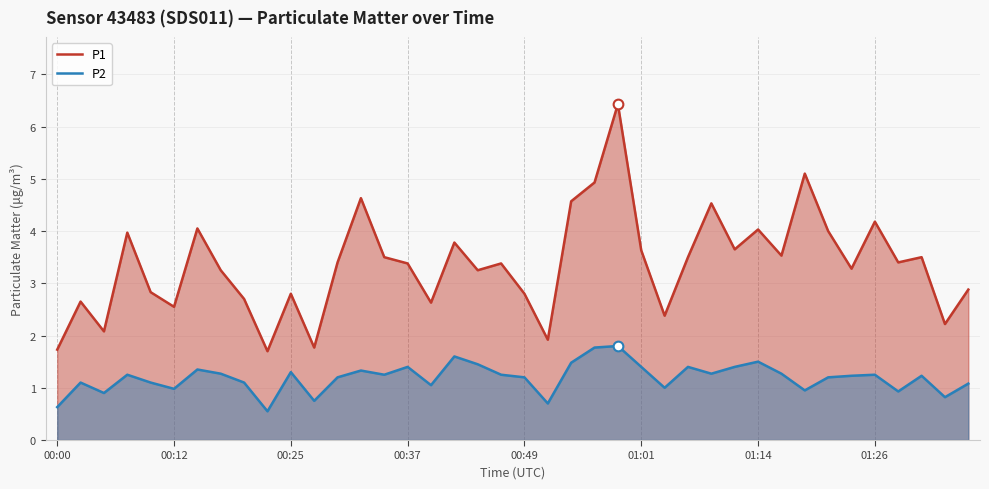

How many values in the P2 series exceed 1?

30